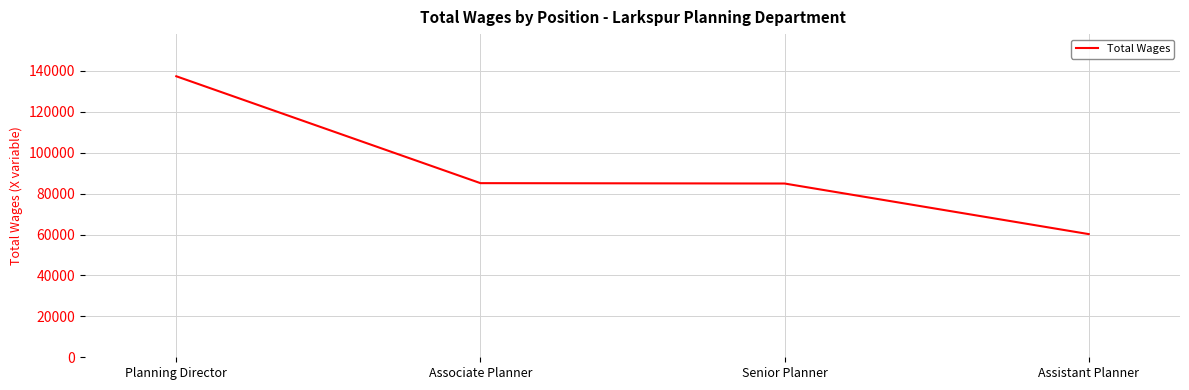

Which label corresponds to the largest value in the chart?

Planning Director